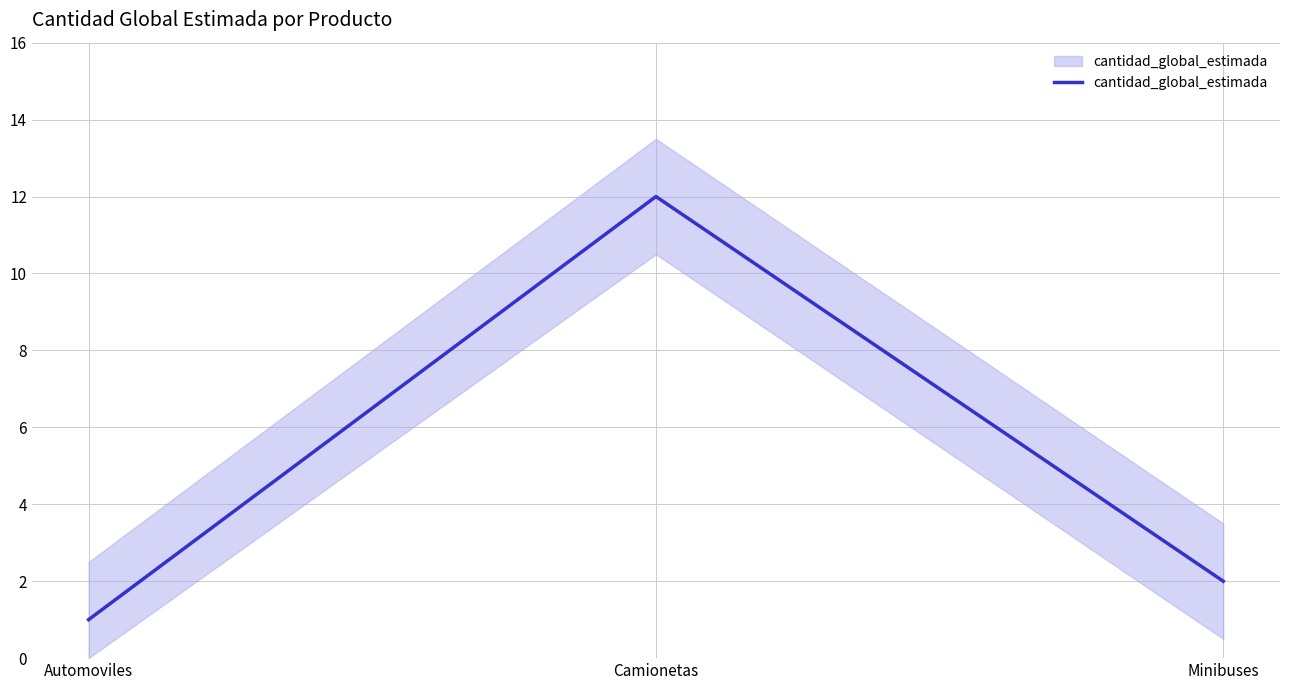

True or false: the data shows 4 at Camionetas.

False